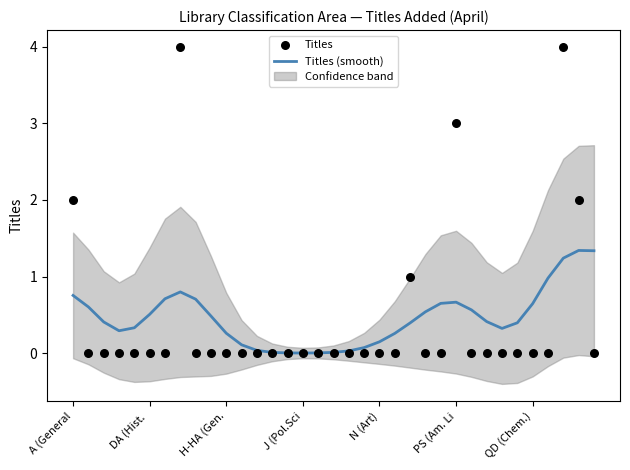

What are all the series names shown in the legend?

Titles (smooth), Titles